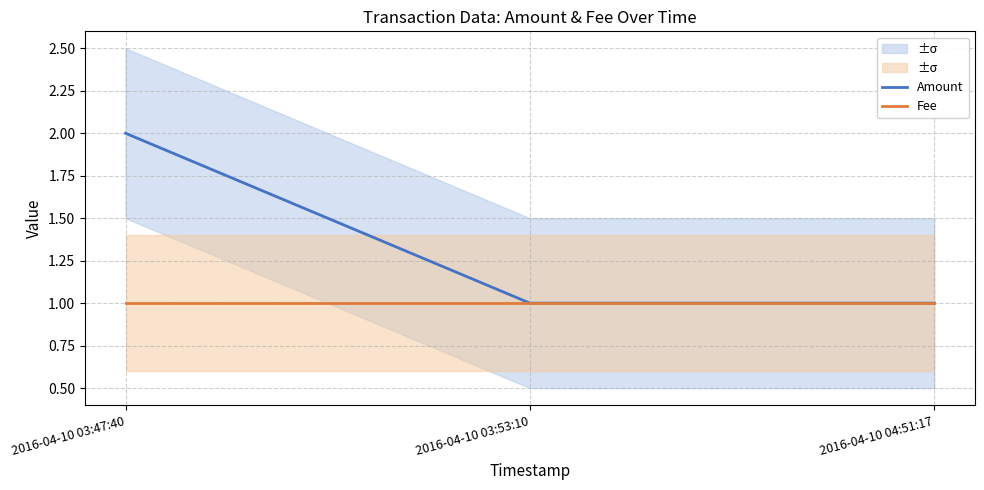

What position from the left is 2016-04-10 04:51:17?

3